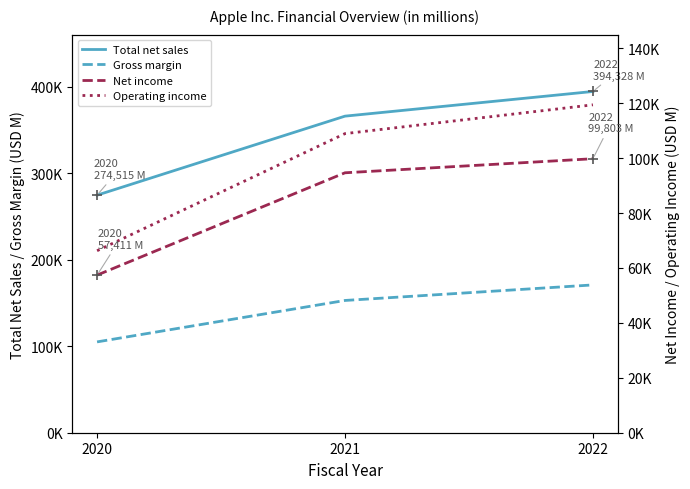

Which series has the largest total across all categories?

Total net sales